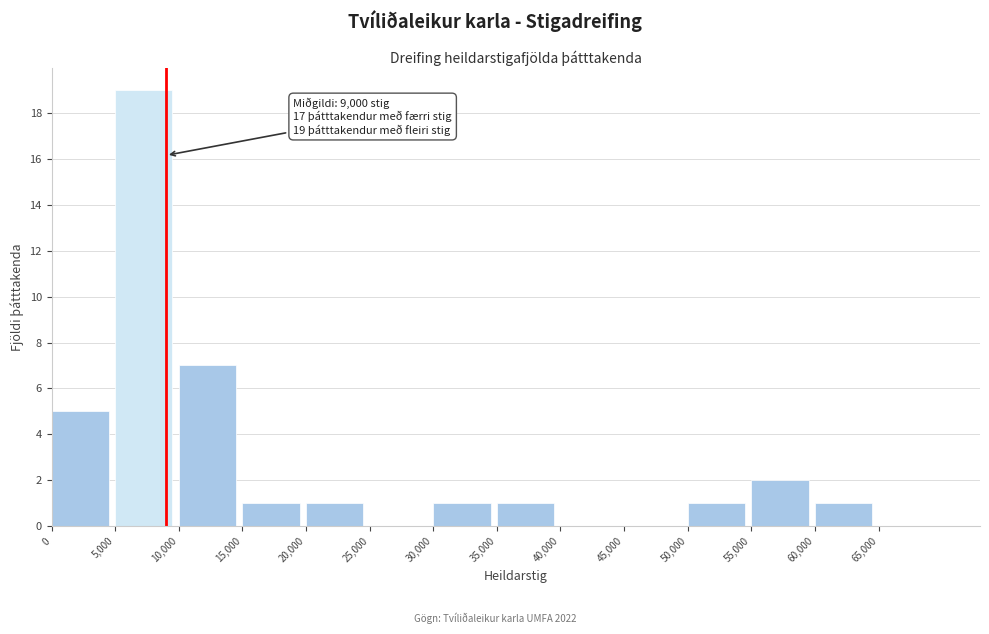

Over which range of the x-axis is the bar tallest?

5000 to 10000